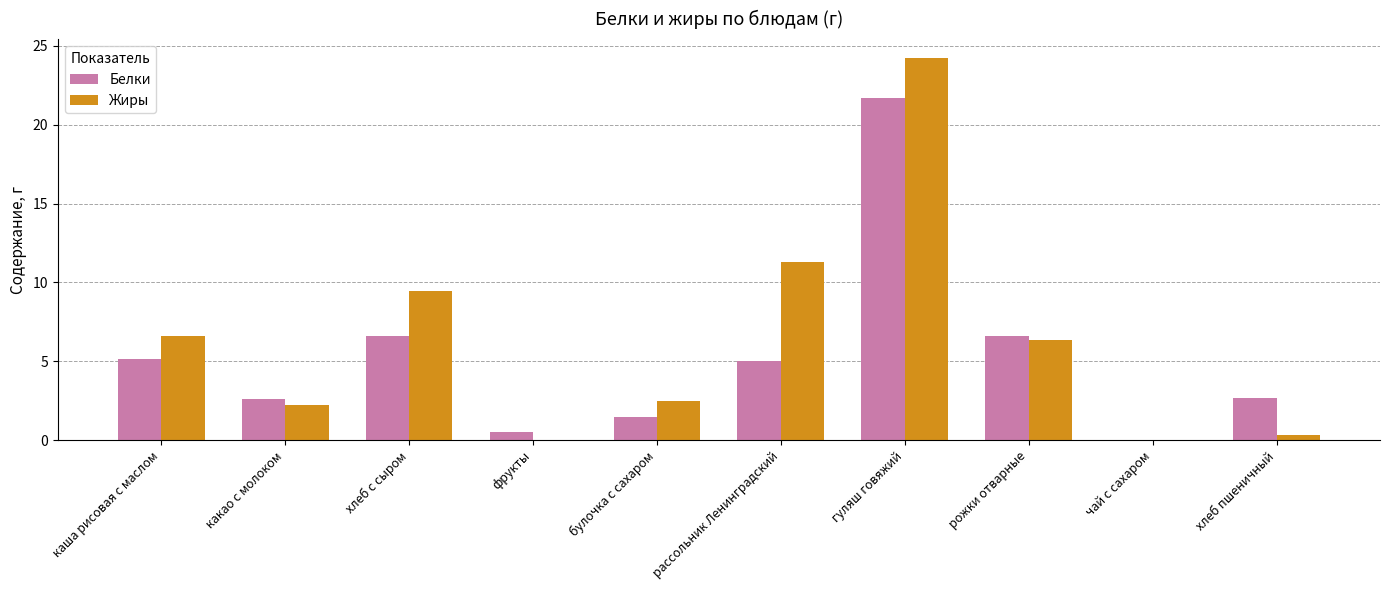

What is the greatest value displayed?

24.2